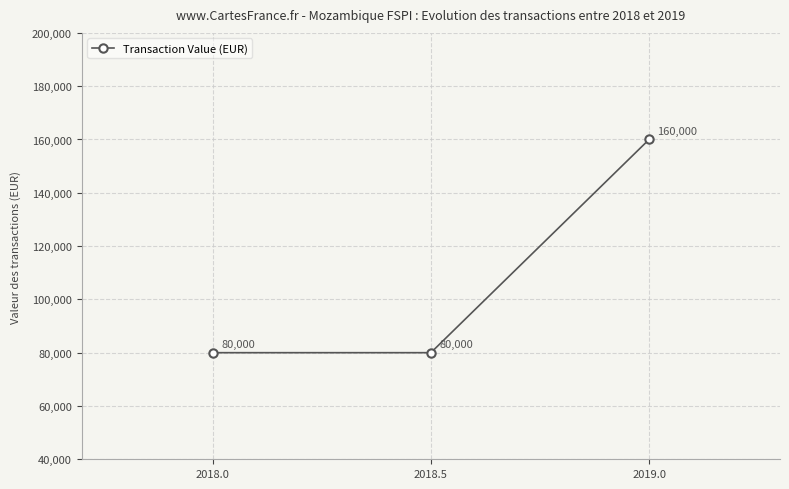

True or false: the data shows 54721 at 2018.0.

False